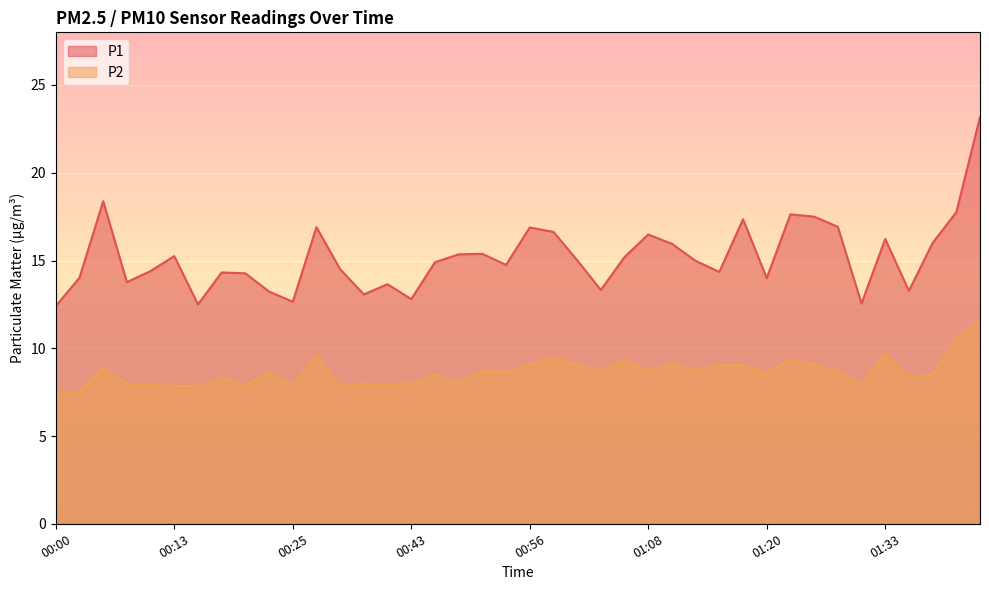

What is the lowest value of the P1 series?

12.4